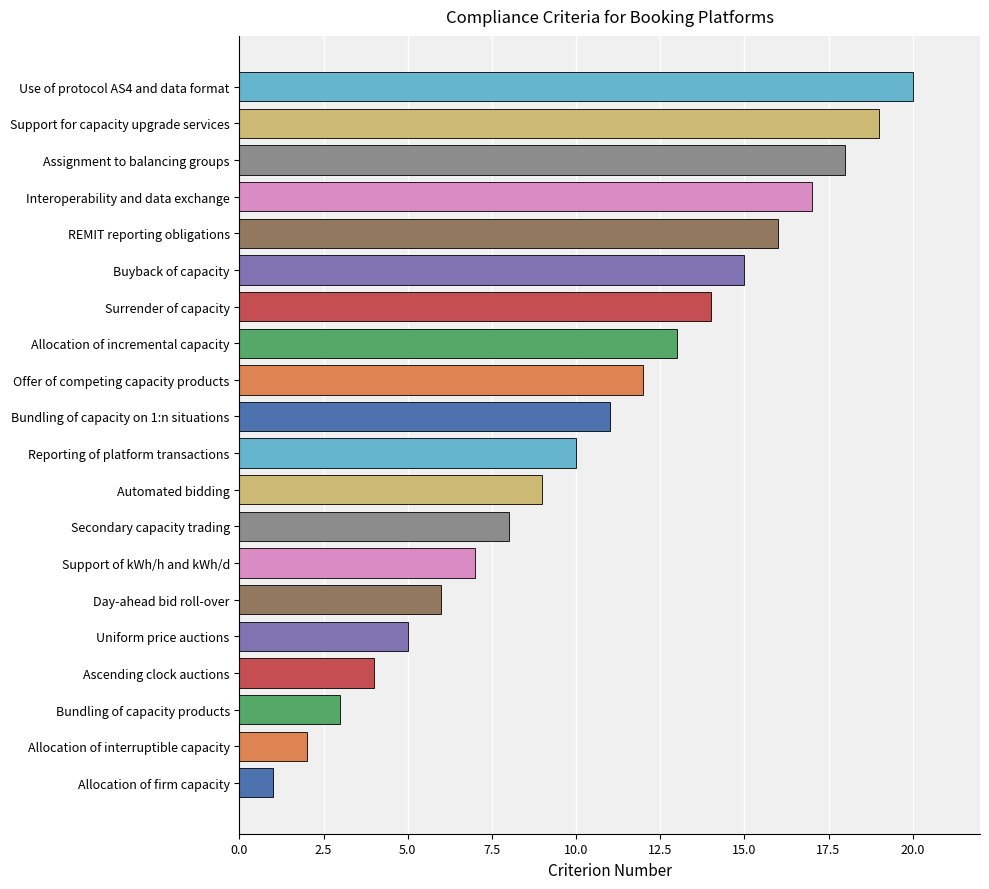

The chart shows a value of 18 at Assignment to balancing groups. True or false?

True